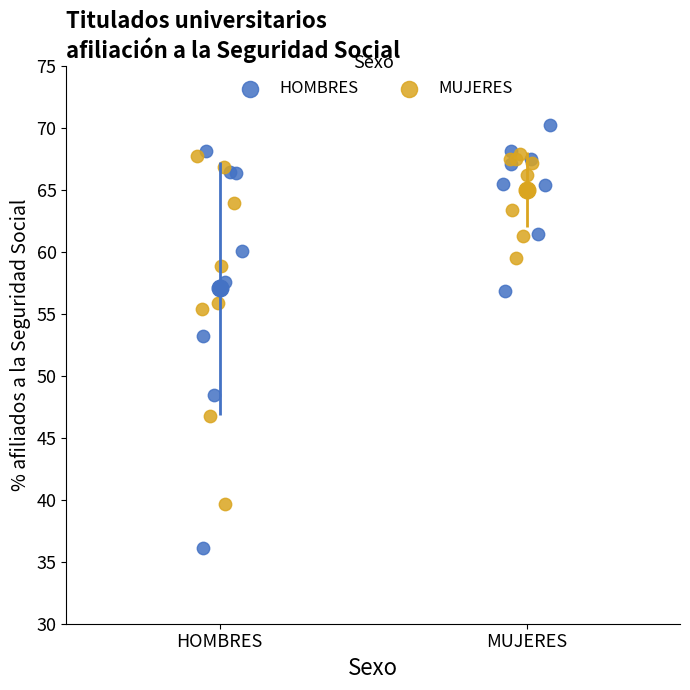

Which series contains the highest Y value?

HOMBRES